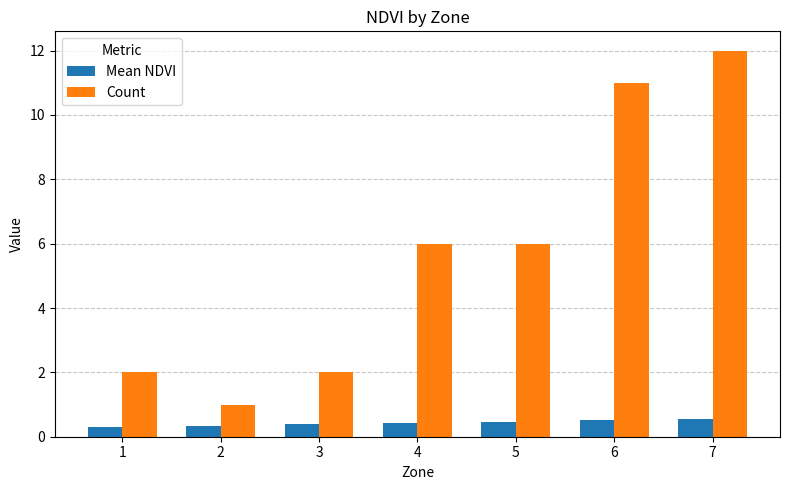

The value of Count at 1 is 1.2. True or false?

False